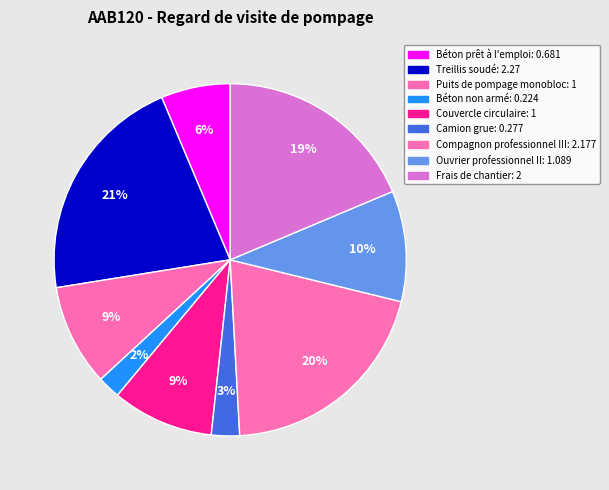

True or false: Camion grue accounts for 3% of the total.

True